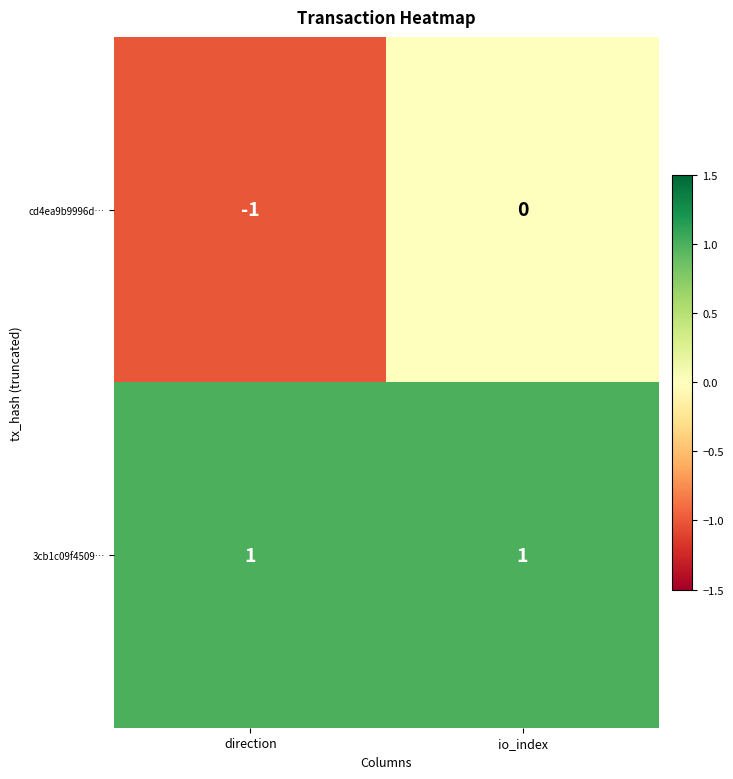

At direction, list the series in order from smallest to largest.

cd4ea9b9996d…, 3cb1c09f4509…